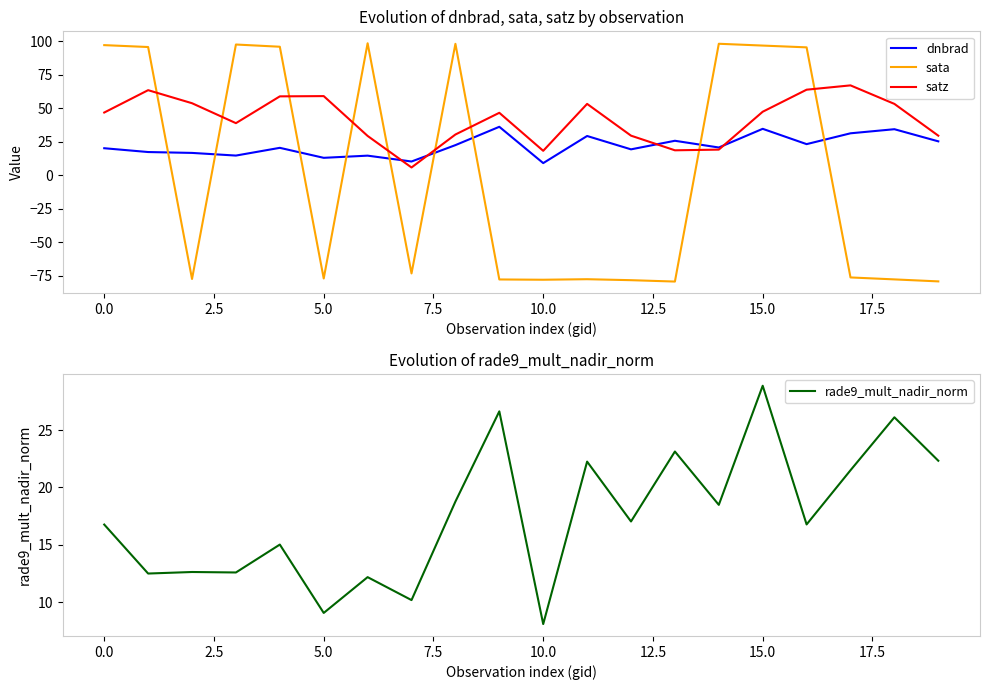

At how many categories does at least one series exceed 0?

20